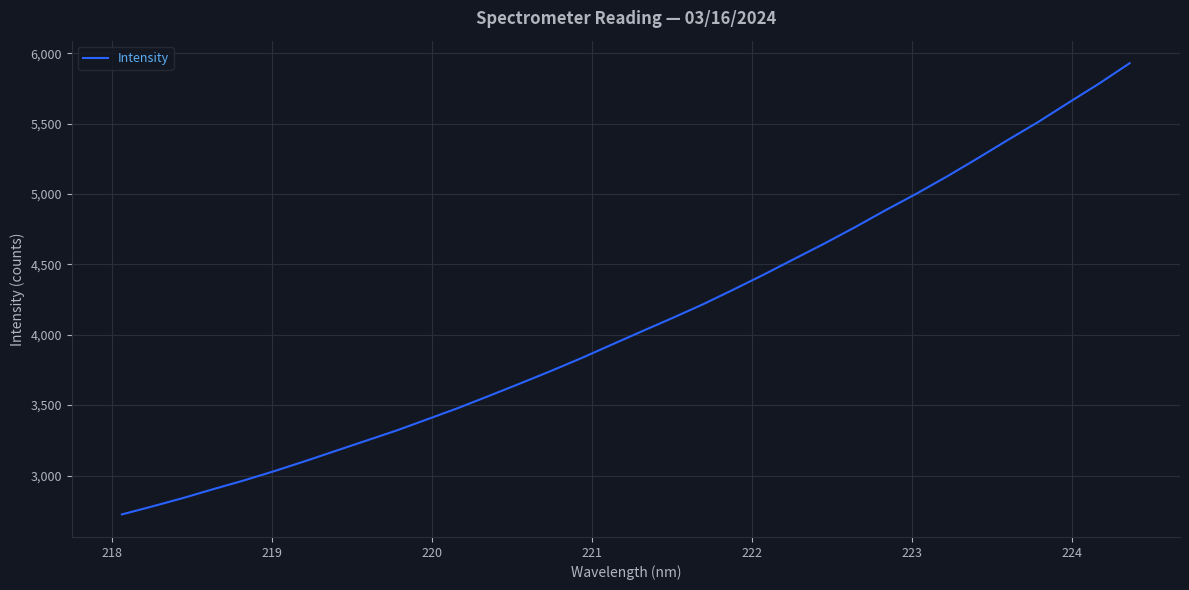

What is the maximum value shown in the chart?

5929.2